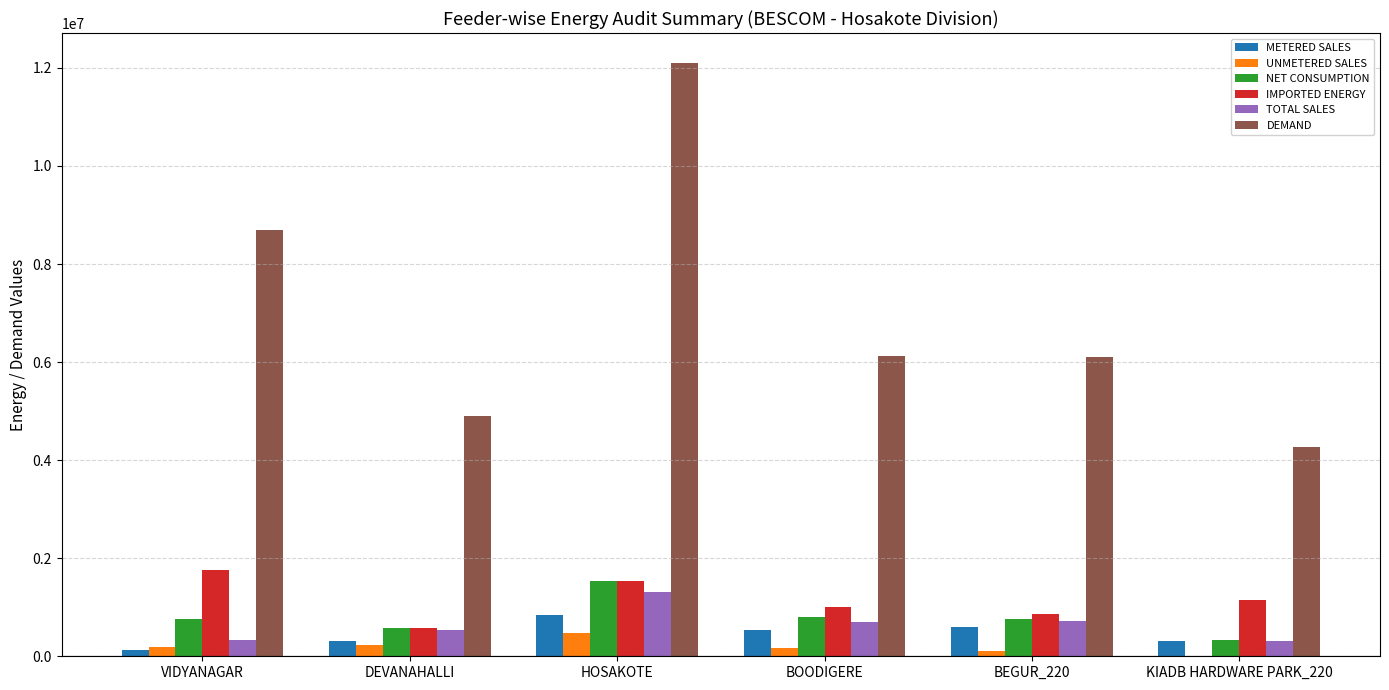

At which label does METERED SALES first exceed 538044?

HOSAKOTE